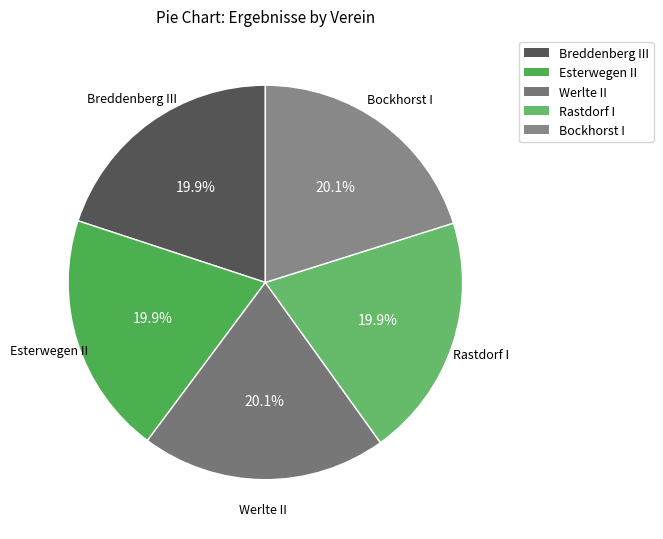

Combined, what portion of the pie is Esterwegen II and Breddenberg III?

39.8%